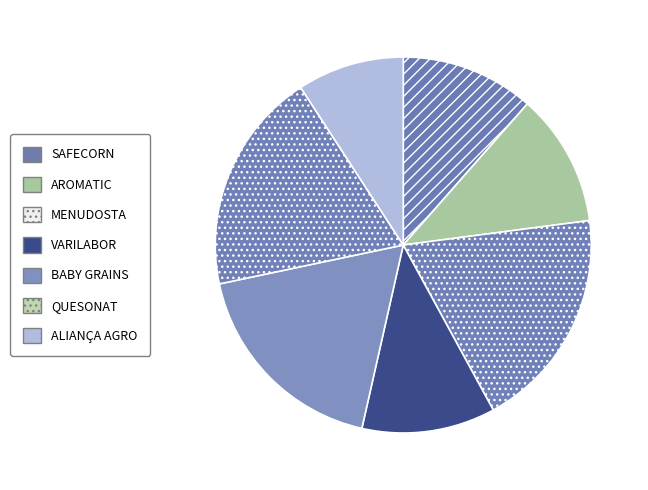

What percentage is NOT represented by VARILABOR?

88.5%